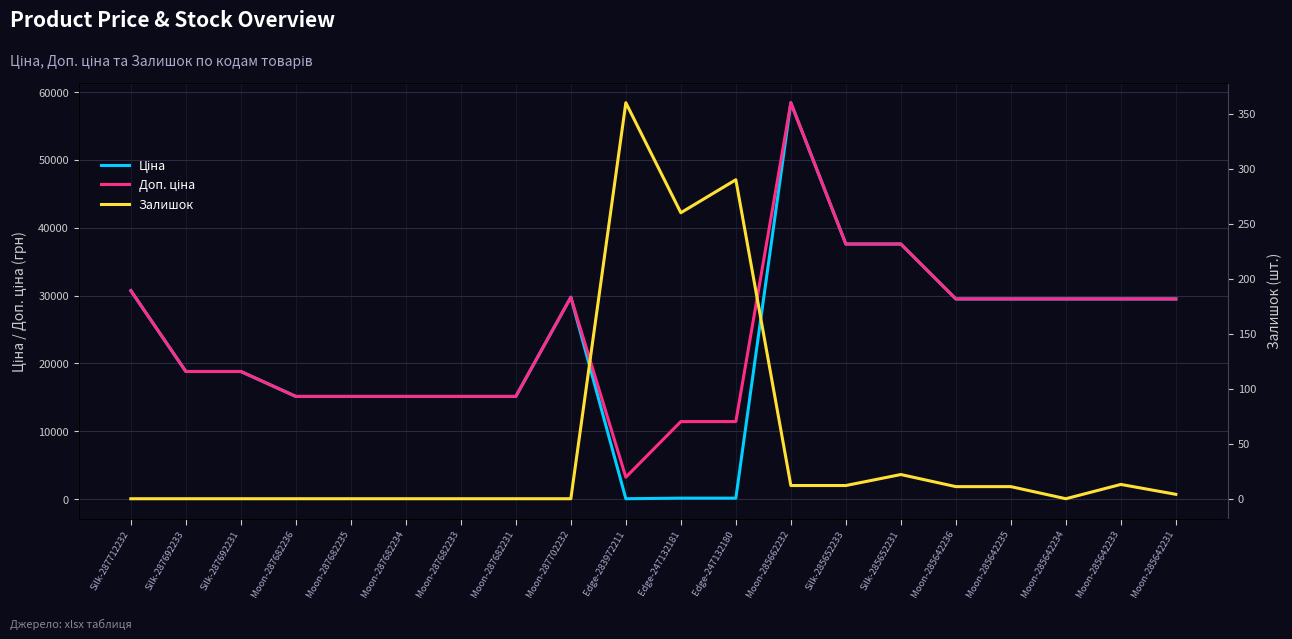

What are all the series names shown in the legend?

Ціна, Доп. ціна, Залишок